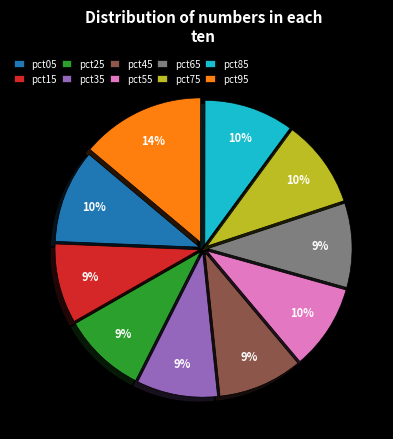

How many slices are in this pie chart?

10